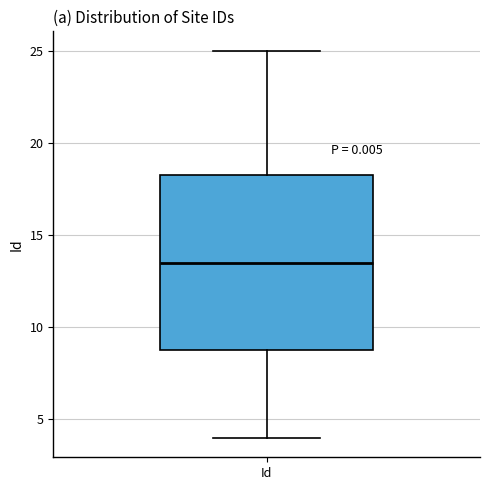

Read this box plot against the y-axis: the position of the median line, the range covered by the box, and the ends of both whiskers. The values are not printed on the chart, so give them approximately, as read against the axis.

median 13.5, box 9.0 to 18.5, whiskers 4.0 to 25.0